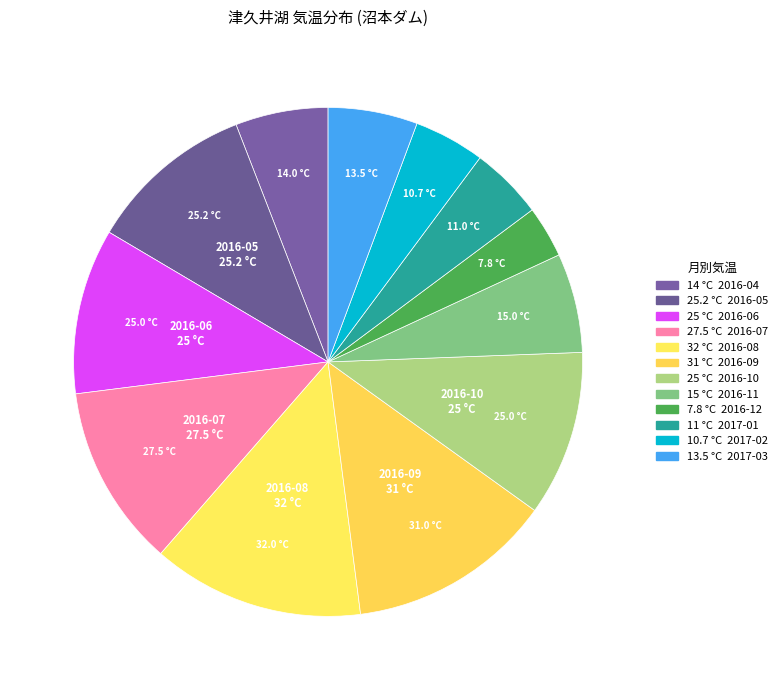

How many slices are in this pie chart?

12